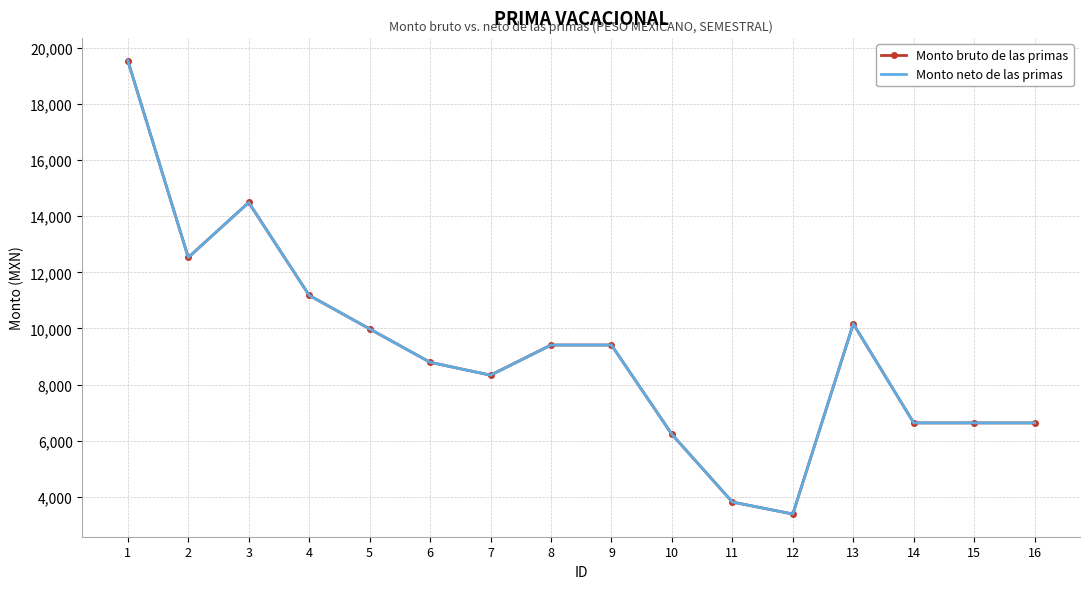

Between 15 and 9, which is larger?

9